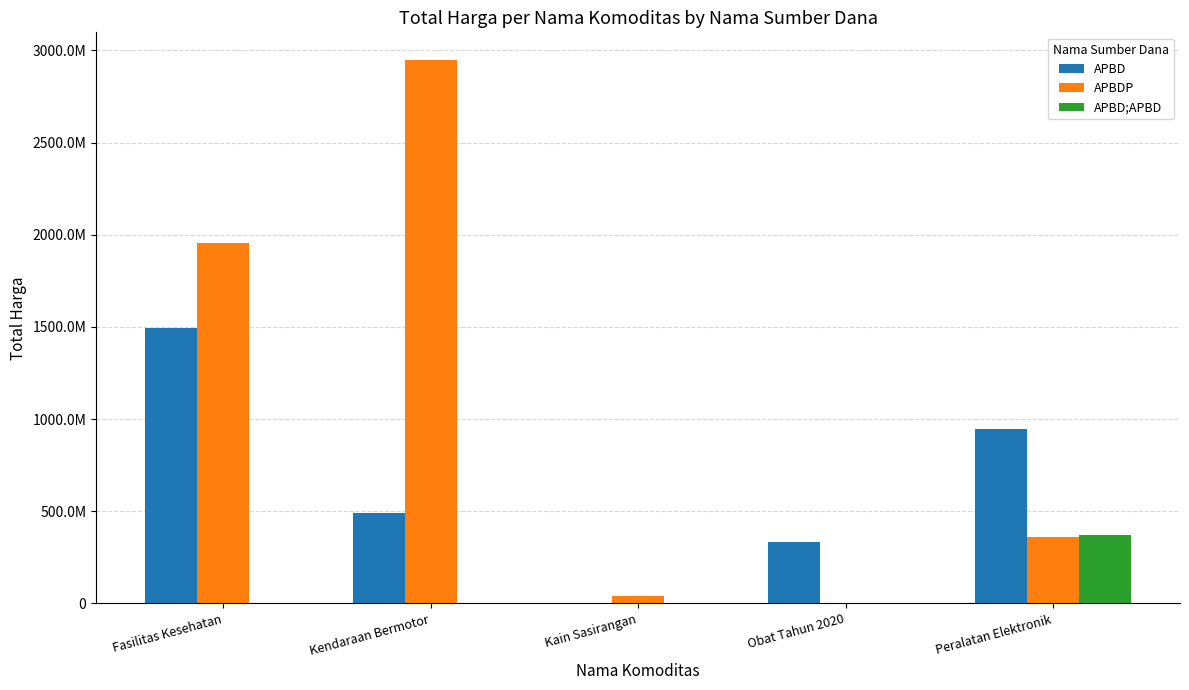

Does the chart contain stacked bars?

No